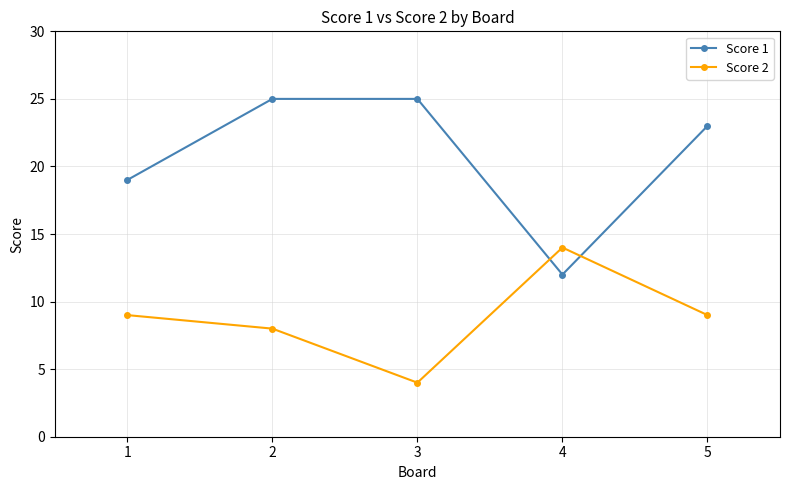

What is the difference between the highest and lowest values at 1?

10